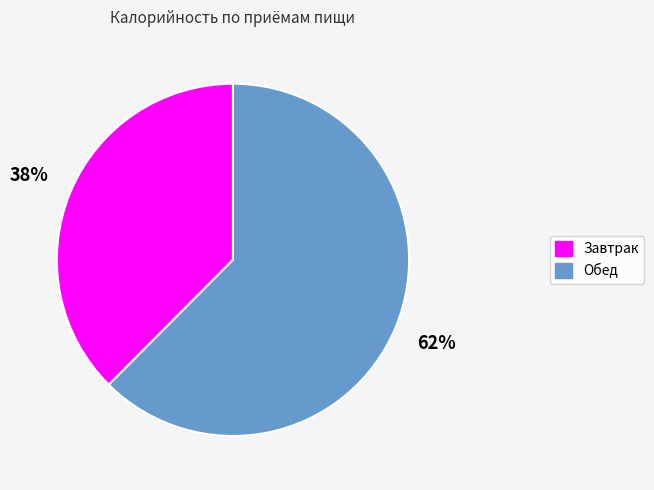

The Обед slice represents 62% of the pie. True or false?

True